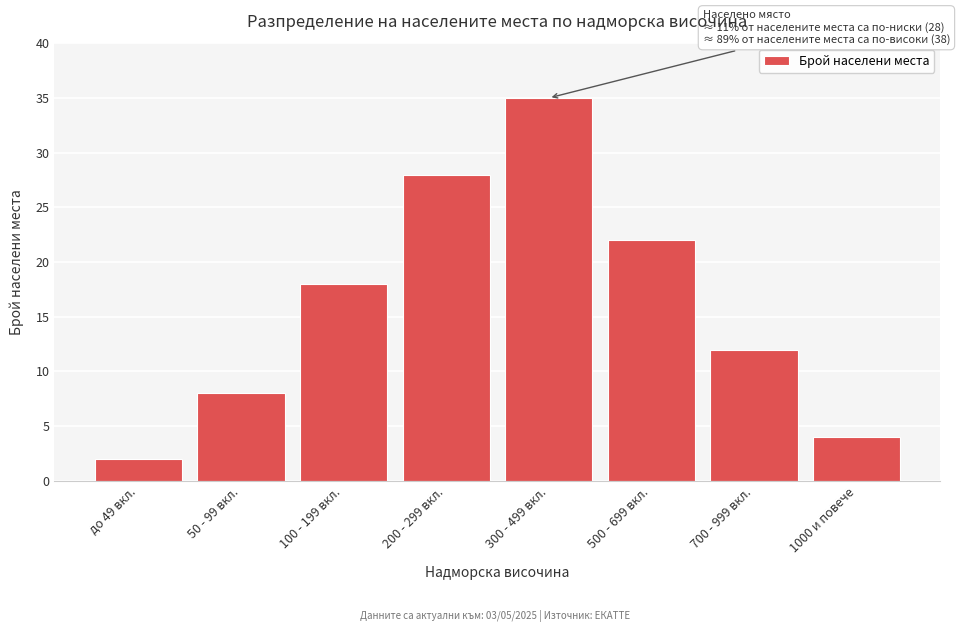

Reading left to right, extract all data points from this chart.

до 49 вкл.=2	50 - 99 вкл.=8	100 - 199 вкл.=18	200 - 299 вкл.=28	300 - 499 вкл.=35	500 - 699 вкл.=22	700 - 999 вкл.=12	1000 и повече=4